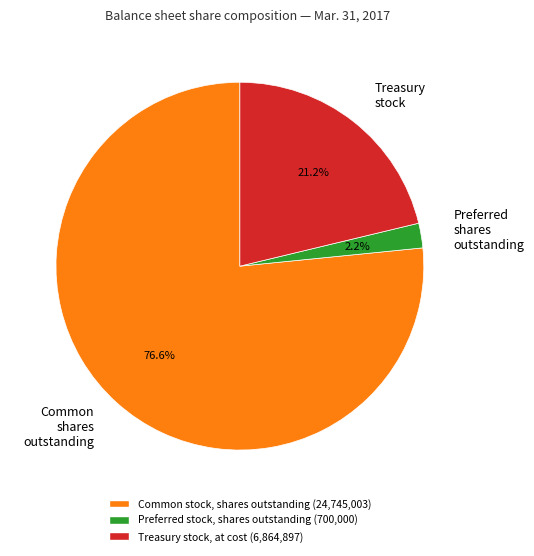

Approximately how many times larger is the value at Common shares outstanding compared to Treasury stock?

3.6